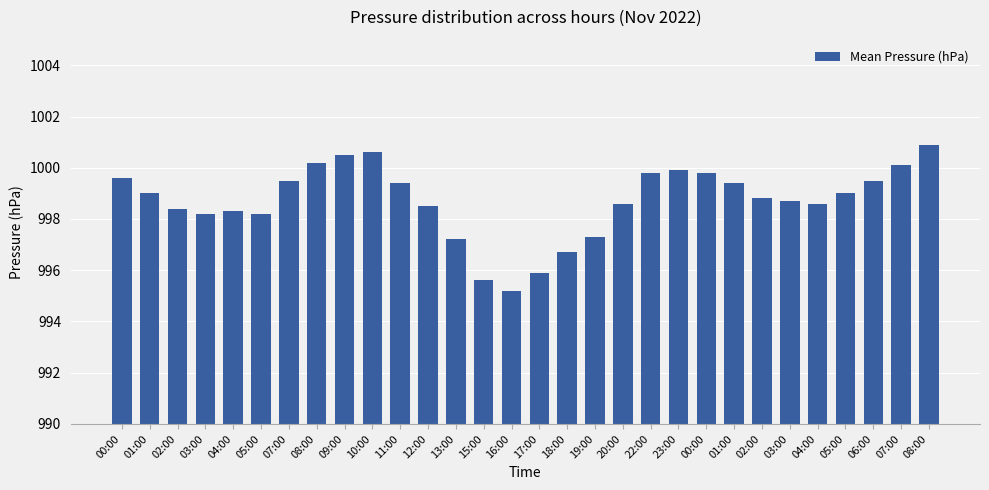

How many categories are shown in the chart?

30